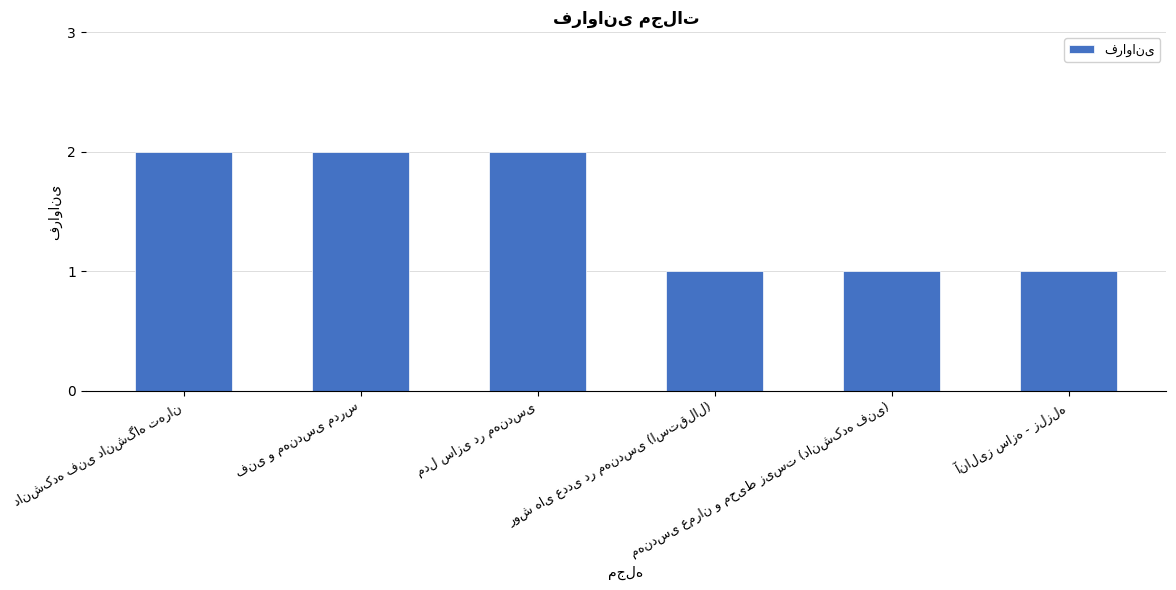

What is the value of the 4th bar from the left?

1